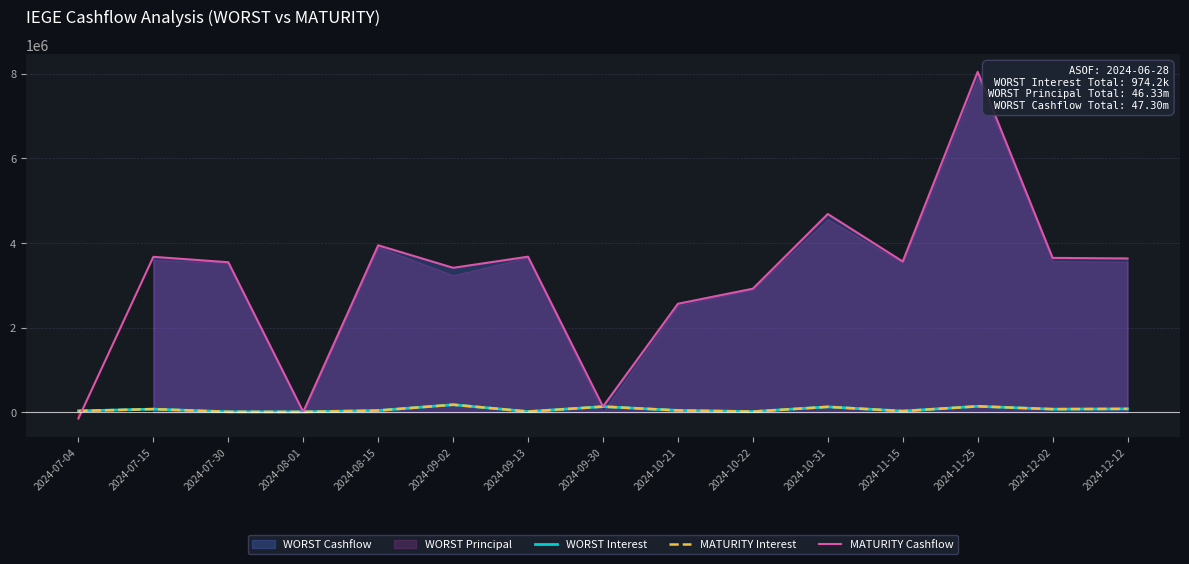

Which category has the lowest value in the MATURITY Interest series?

2024-08-01